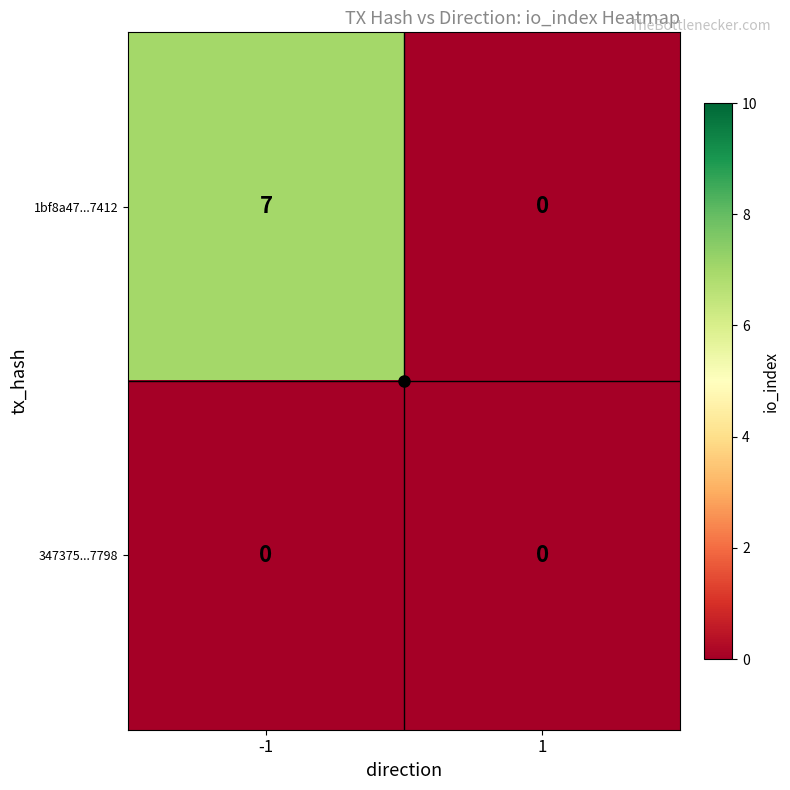

At how many categories does at least one series exceed 6?

1